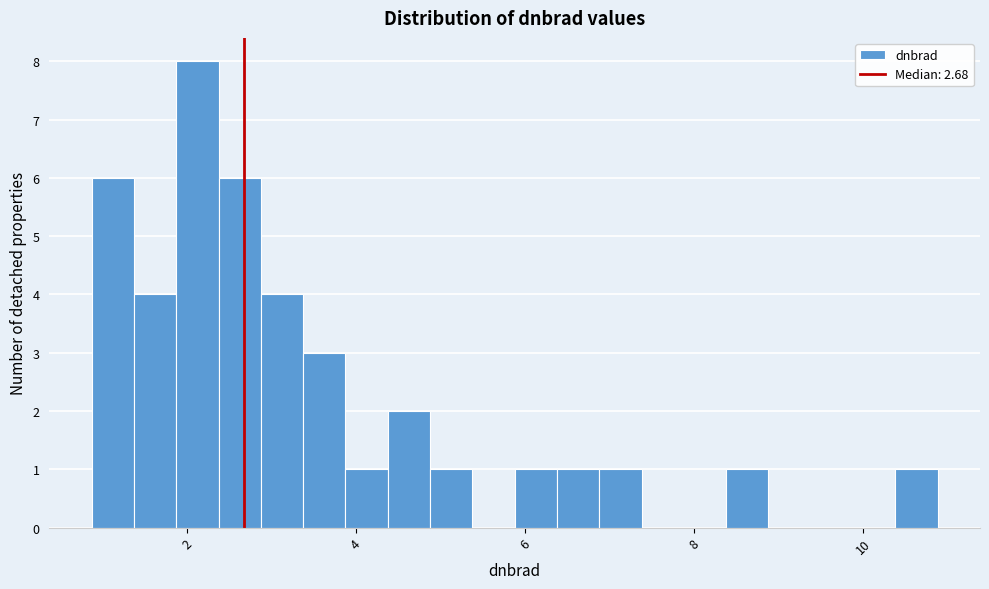

Around what value on the x-axis is the tallest bar? Give the approximate position of its centre, as read against the axis.

2.2